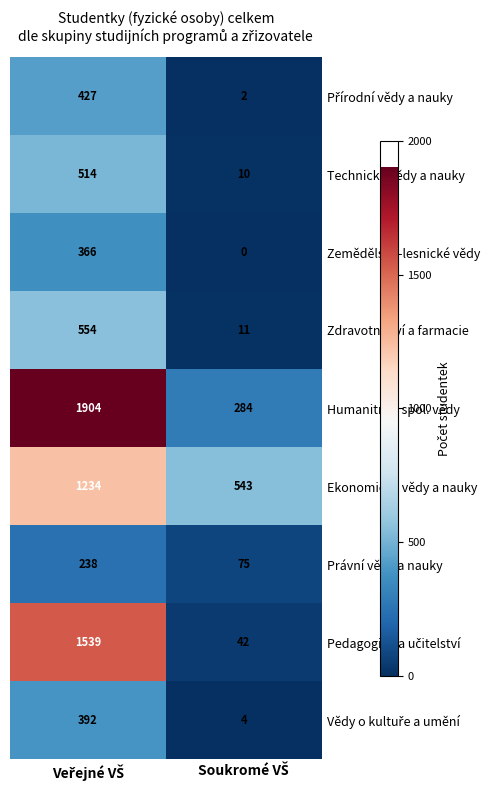

Which series has the largest total across all categories?

Humanitní a spol. vědy